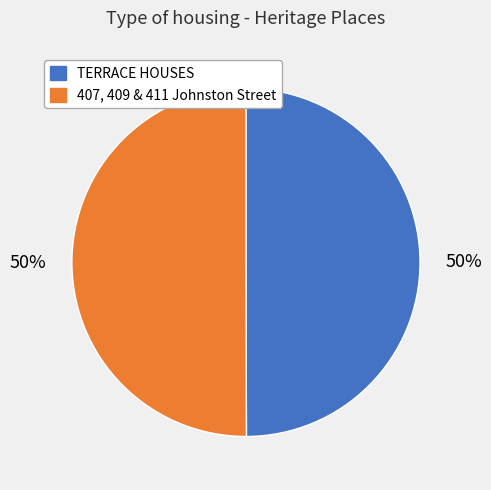

How many slices are in this pie chart?

2